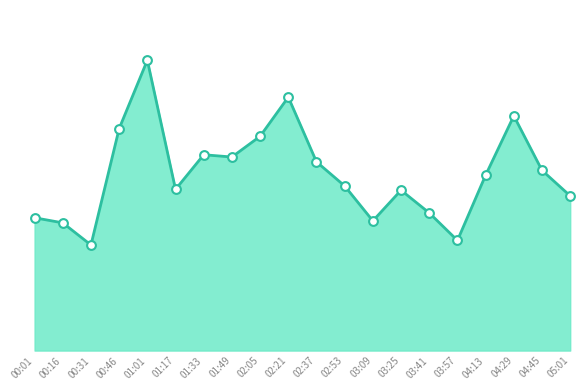

Between 03:41 and 04:29, which is larger?

04:29